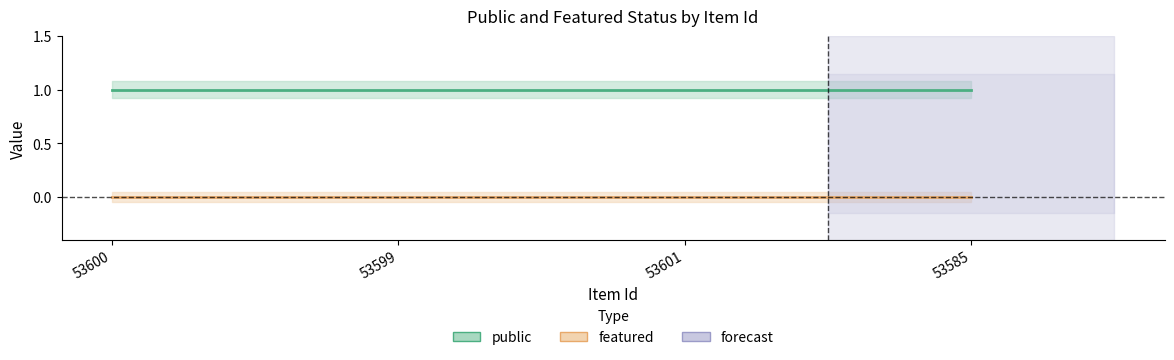

True or false: featured and public cross at least once.

False